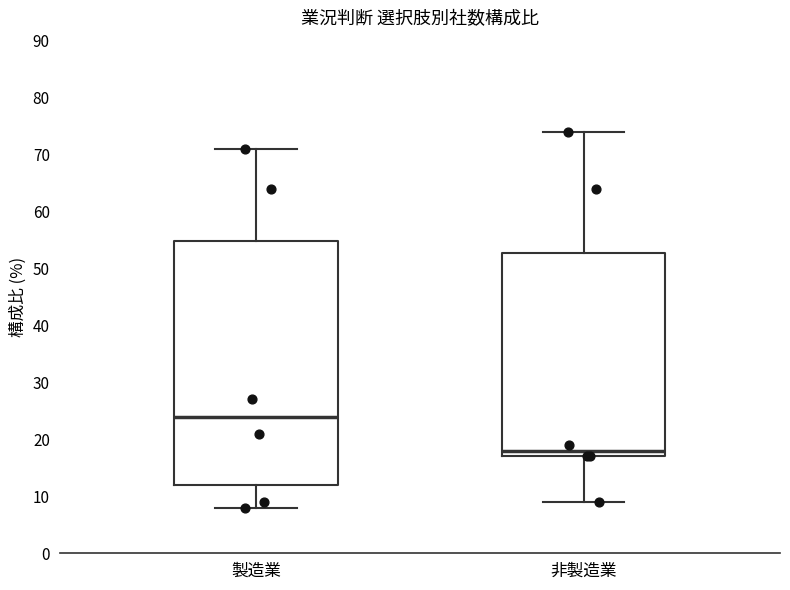

Which box has the lowest median line?

非製造業